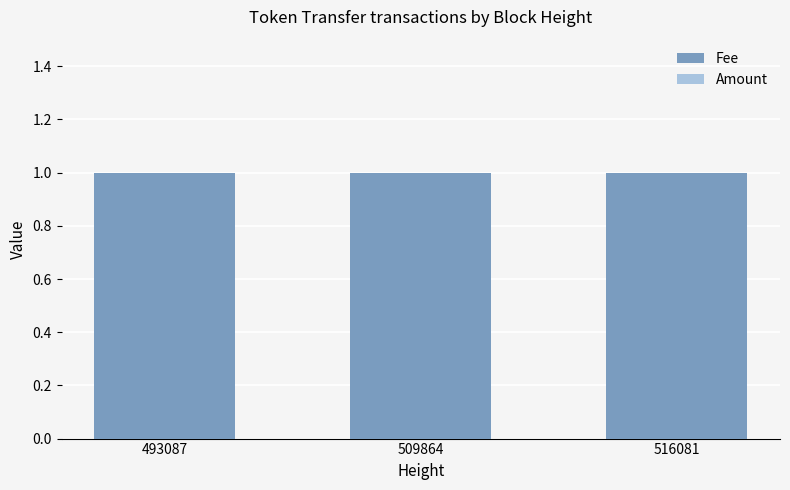

What is the value of the Fee bar at the 3rd from the left?

1